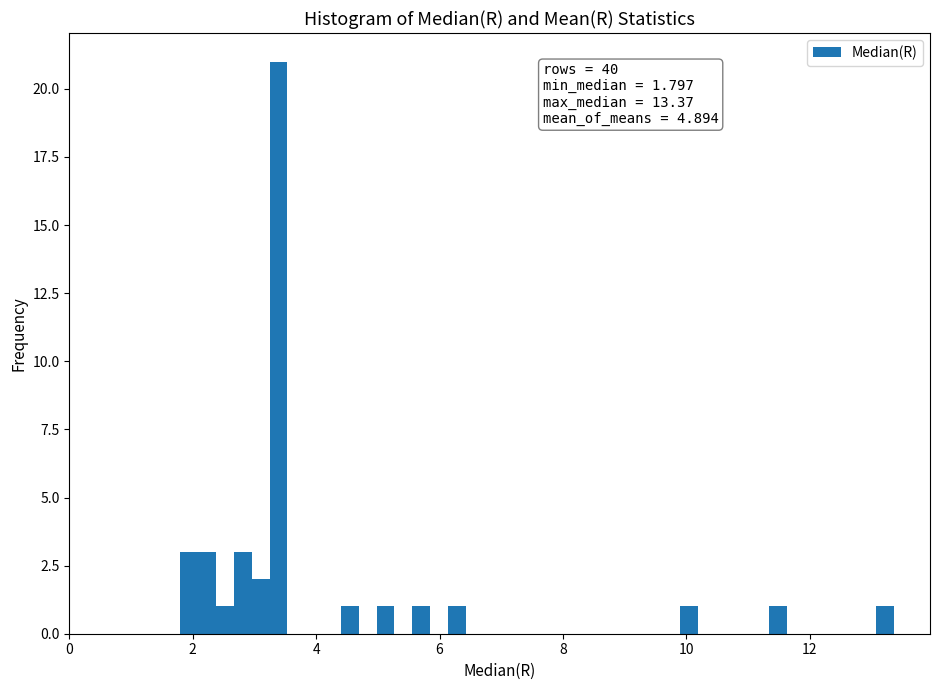

Read against the x-axis, roughly where is the centre of the tallest bar?

3.4